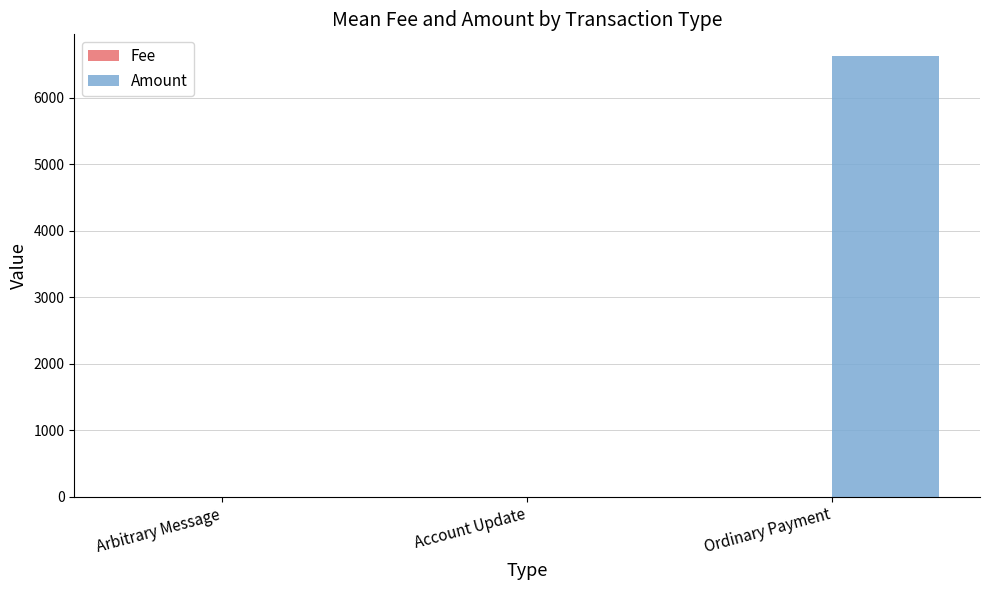

Which series has the largest total across all categories?

Amount